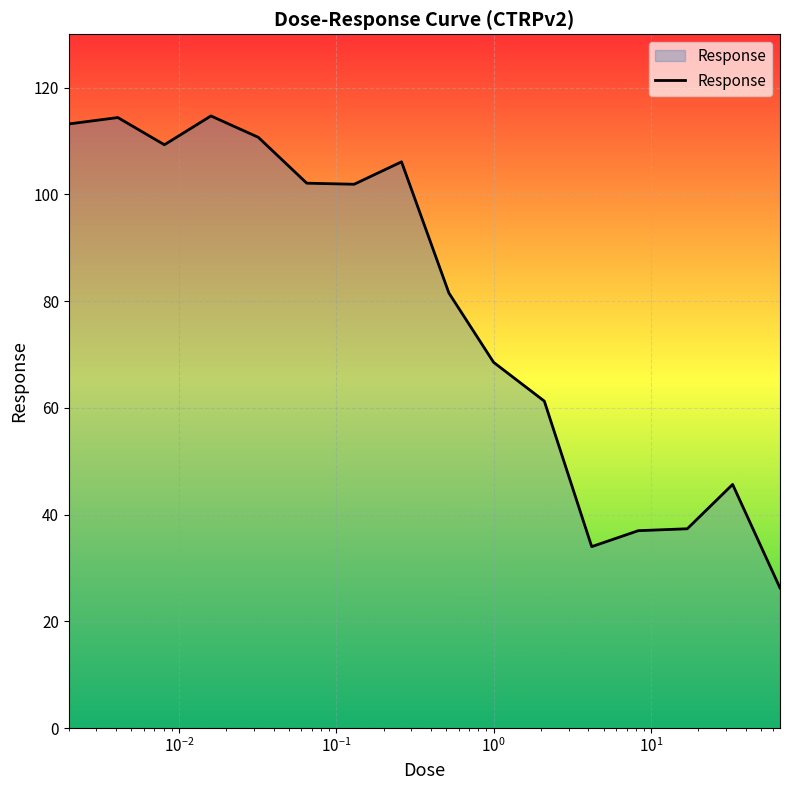

What is the difference between the maximum and minimum values?

88.5